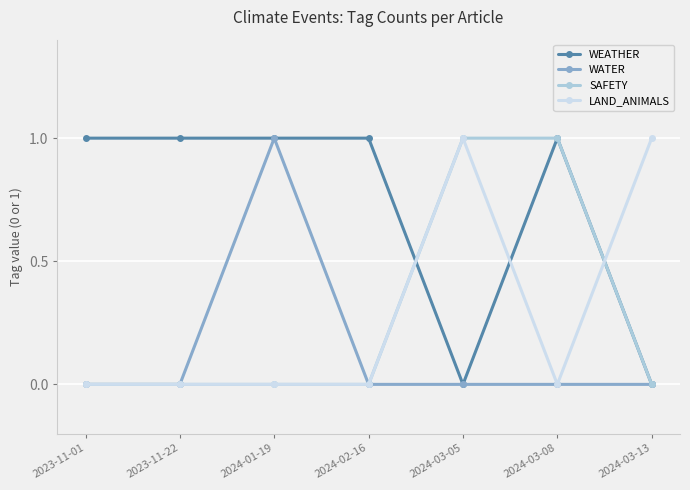

How many times do LAND_ANIMALS and WEATHER cross each other?

3